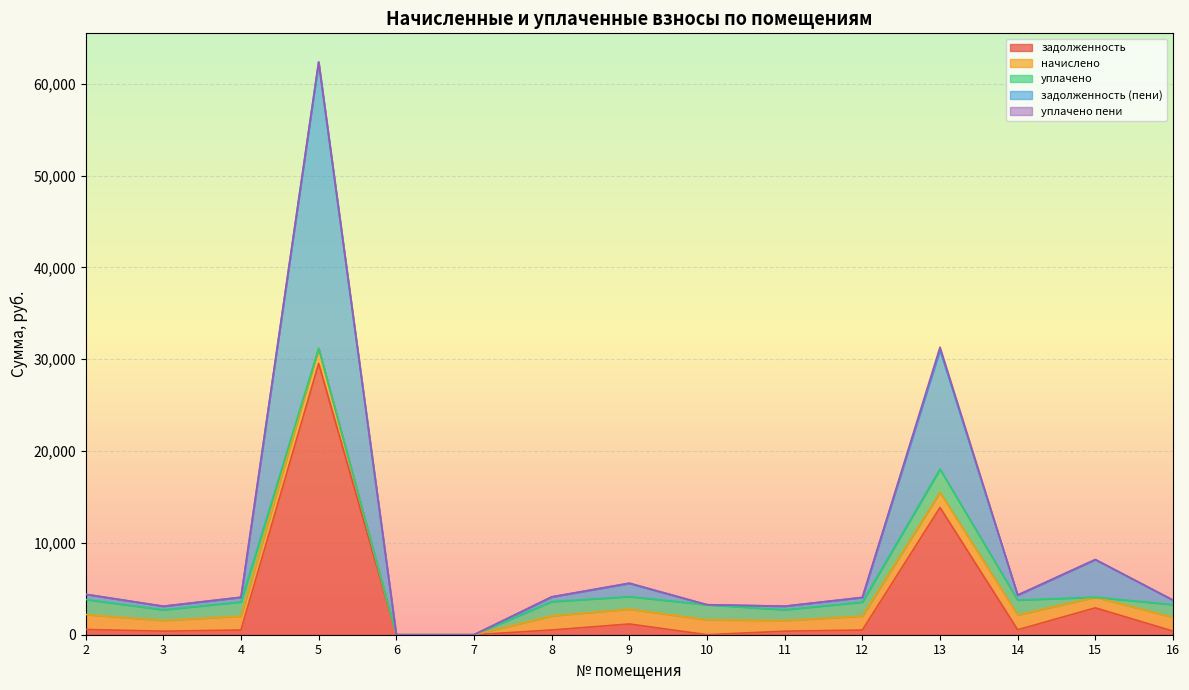

What are all the series names shown in the legend?

задолженность, начислено, уплачено, задолженность (пени), уплачено пени